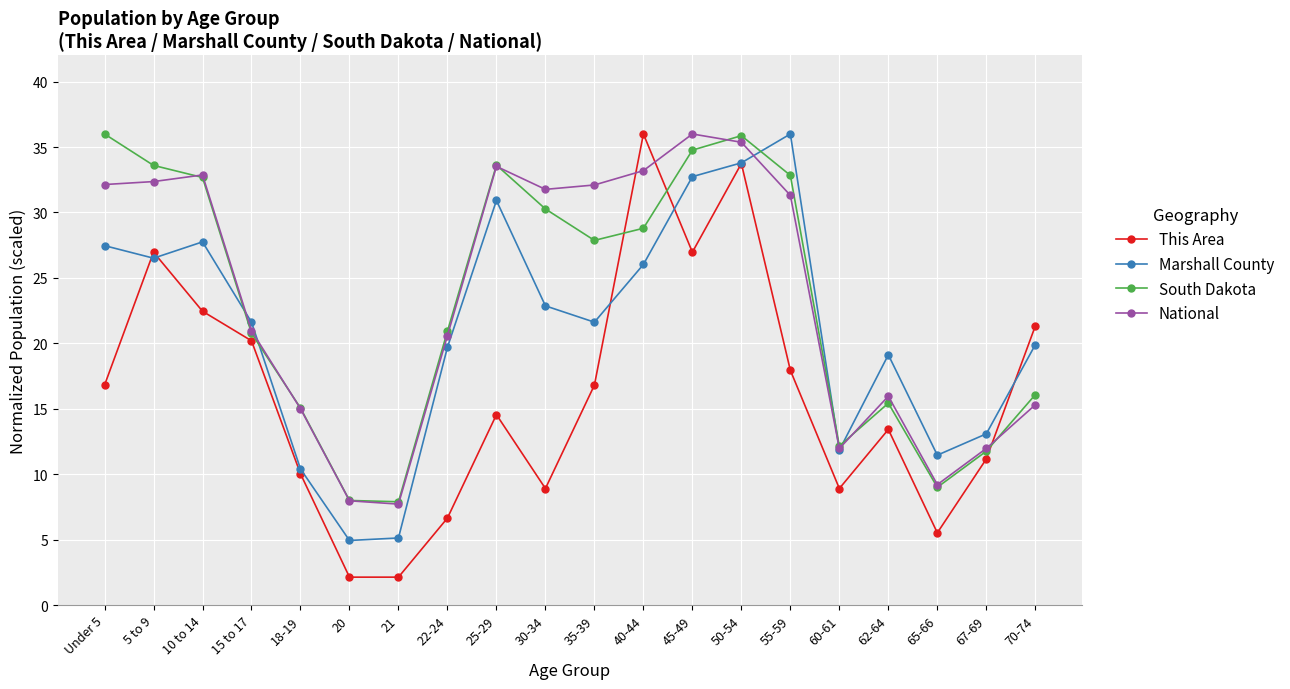

What is the sum of all Marshall County values?

422.8